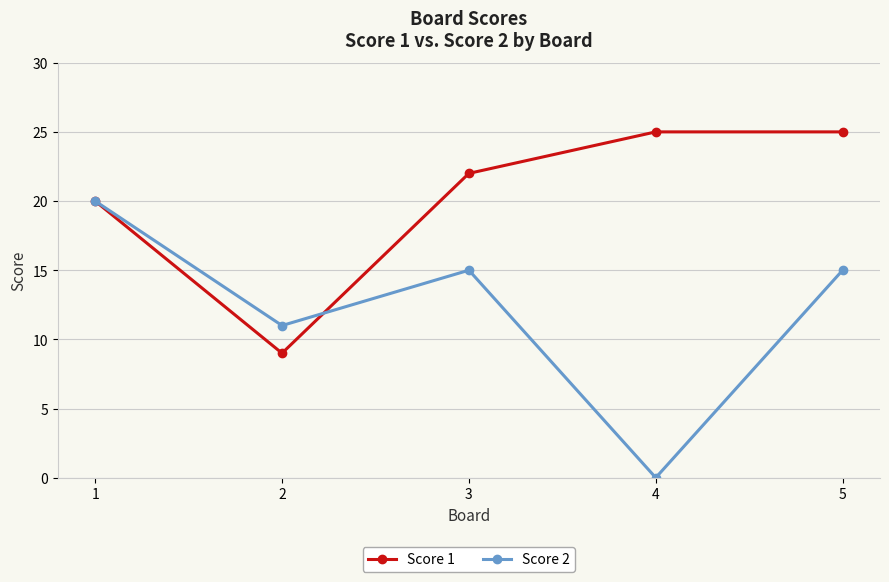

How many data points in Score 1 are less than 22?

2